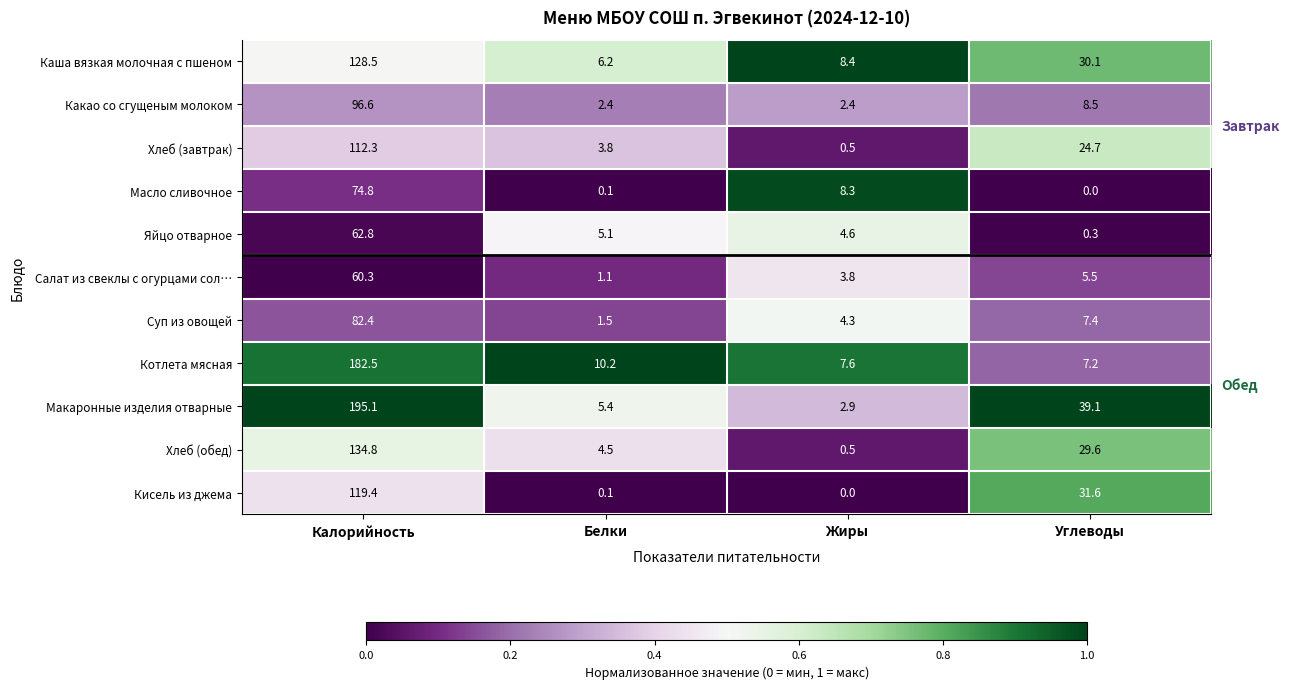

At which label is Каша вязкая молочная с пшеном closest to 67?

Углеводы